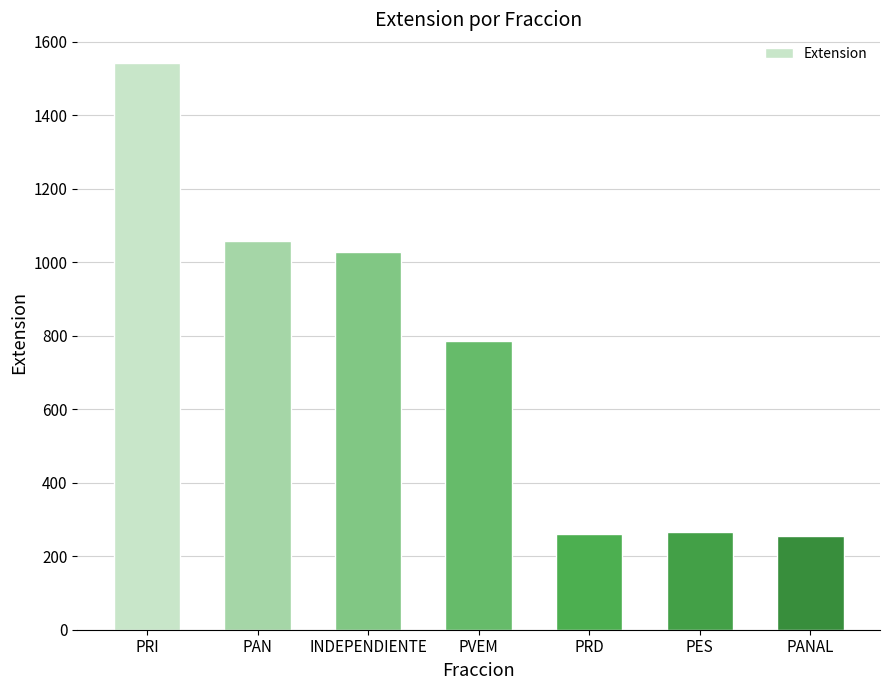

What is the difference between the maximum and minimum values?

1288